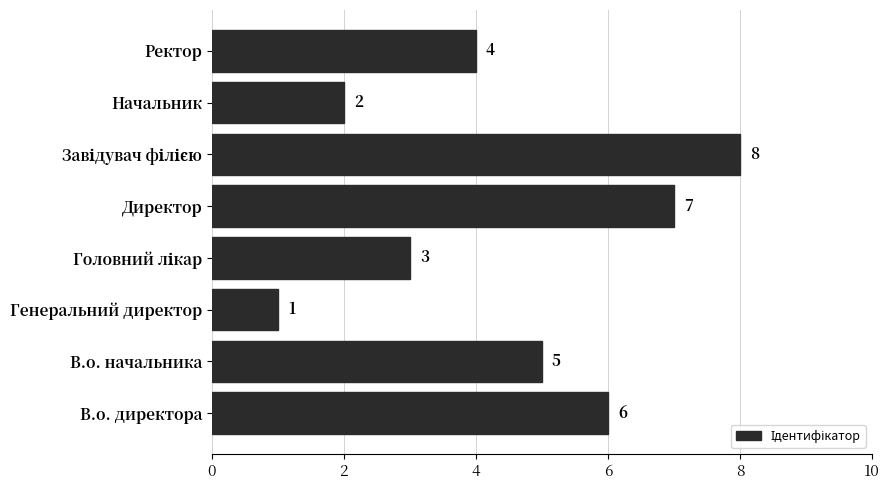

What is the difference between the second highest and second lowest values?

5